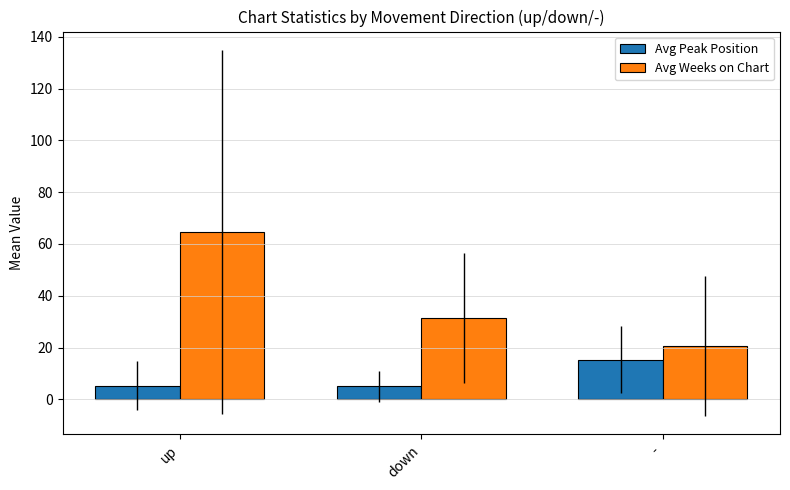

What are all the series names shown in the legend?

Avg Peak Position, Avg Weeks on Chart